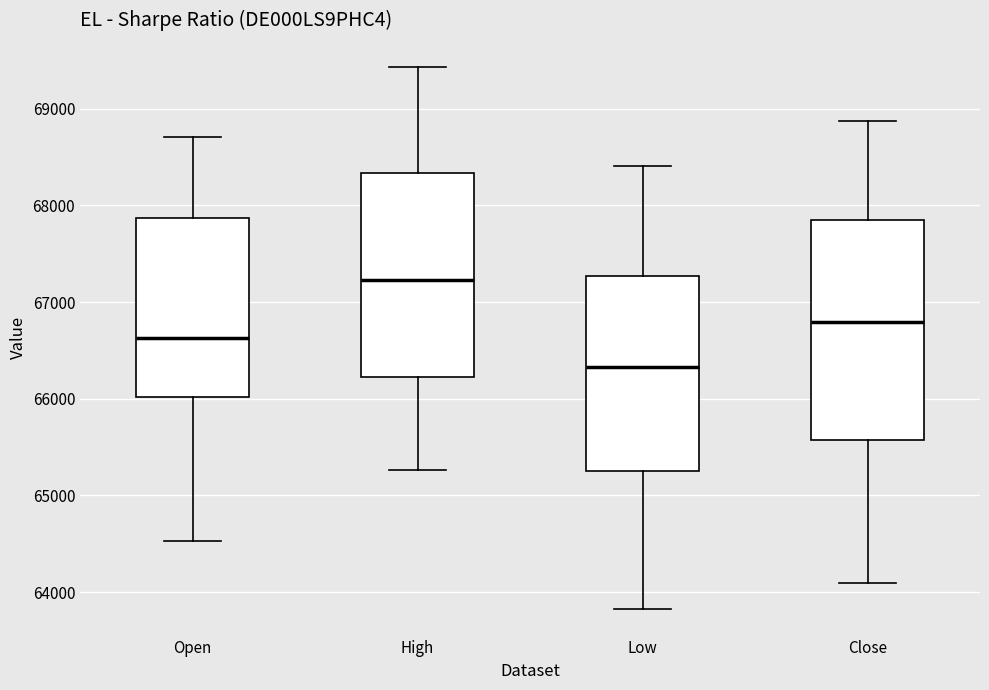

Reading left to right, read every box against the y-axis: the position of its median line, the range the box covers, and the ends of its whiskers. The values are not printed on the chart, so give them approximately, as read against the axis.

Open: median 66600, box 66000 to 67900, whiskers 64500 to 68700
High: median 67200, box 66200 to 68300, whiskers 65300 to 69400
Low: median 66300, box 65300 to 67300, whiskers 63800 to 68400
Close: median 66800, box 65600 to 67800, whiskers 64100 to 68900